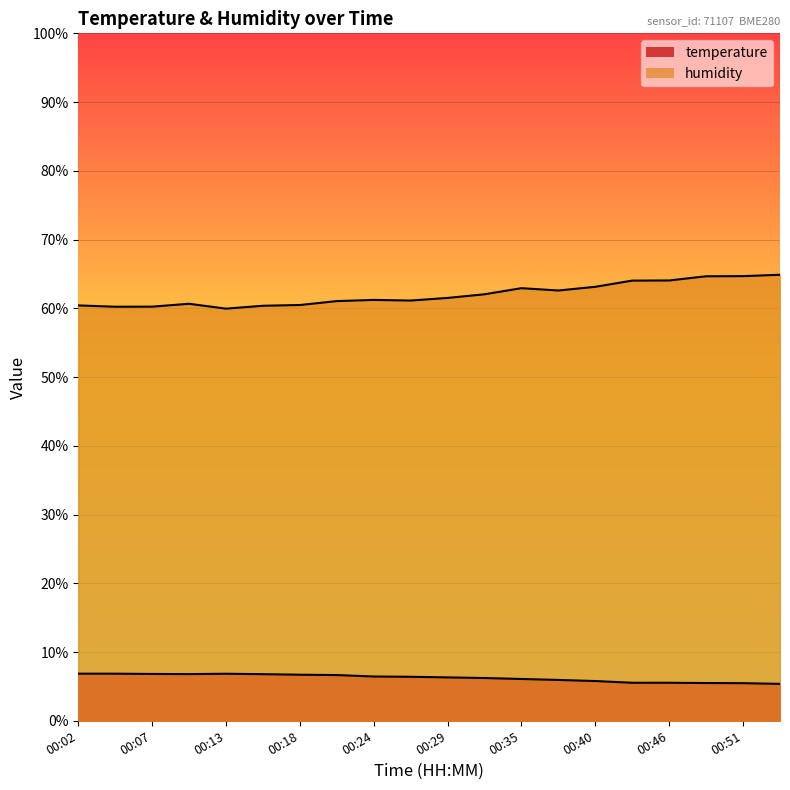

What is the value of the humidity point at the 8th from the left?

61.0